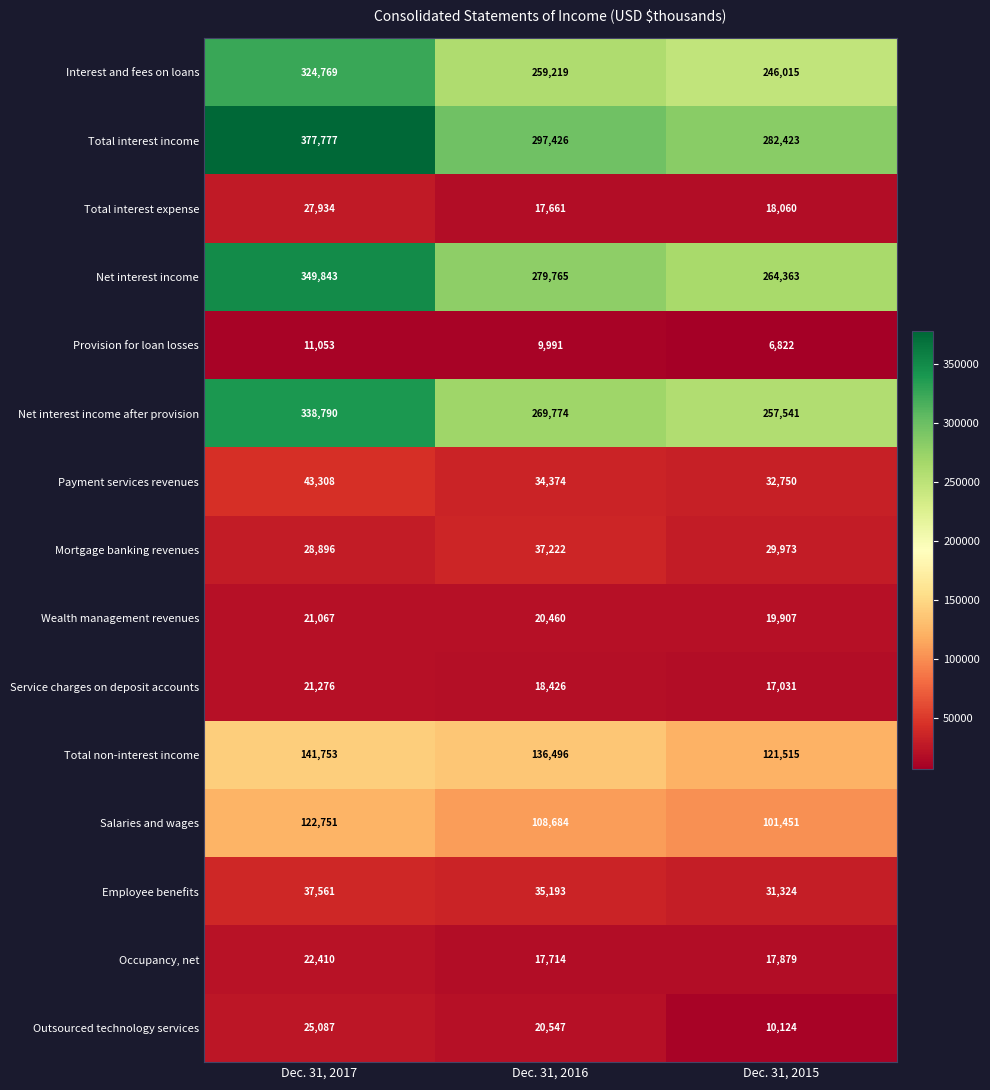

How many series are shown in this chart?

15